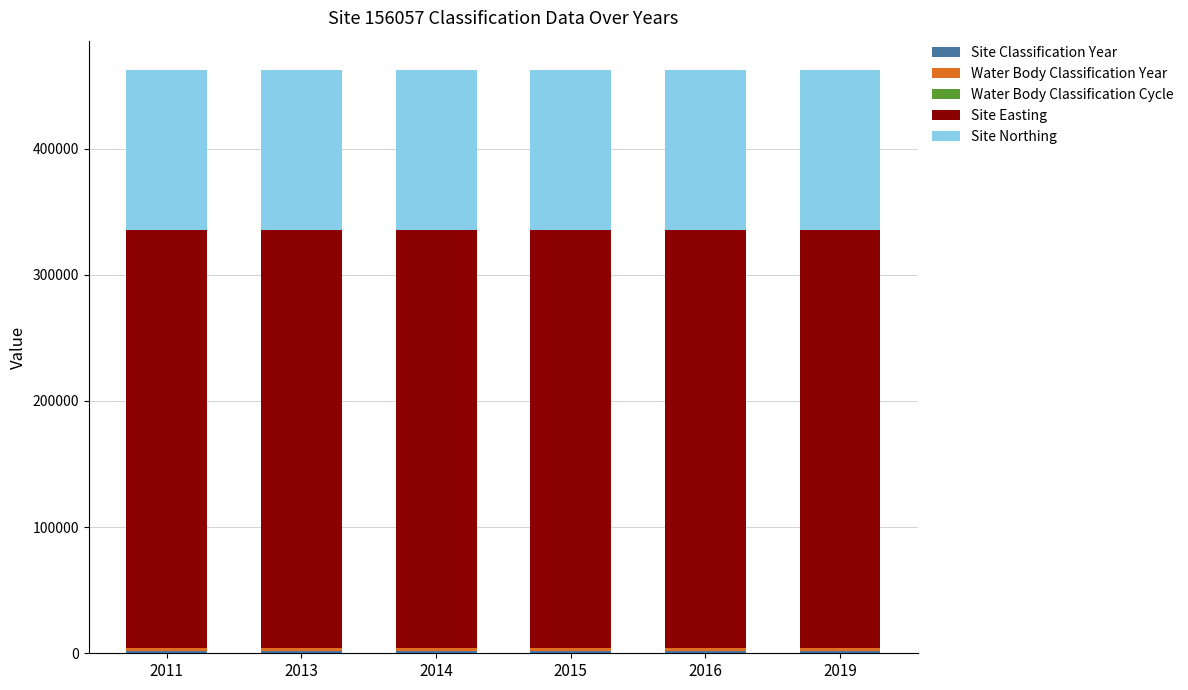

Between 2019 and 2015, which is larger?

2019